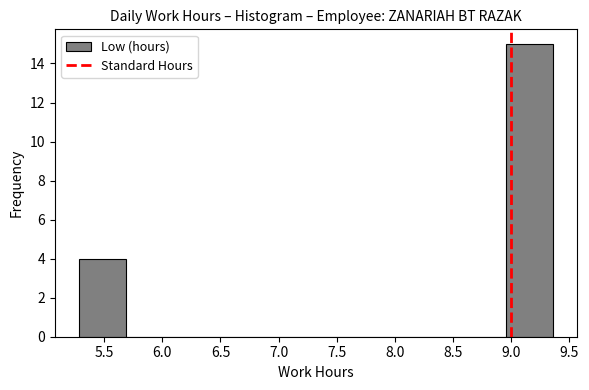

Over which range of the x-axis is the bar tallest?

8.95 to 9.35